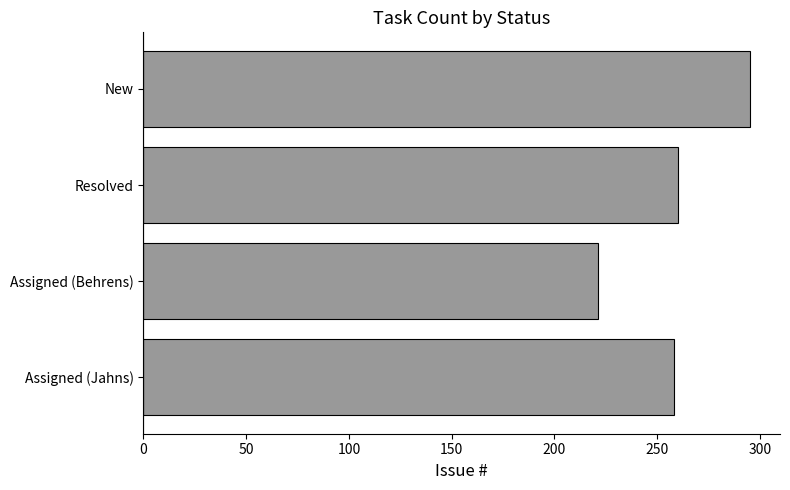

True or false: the data shows 295 at New.

True